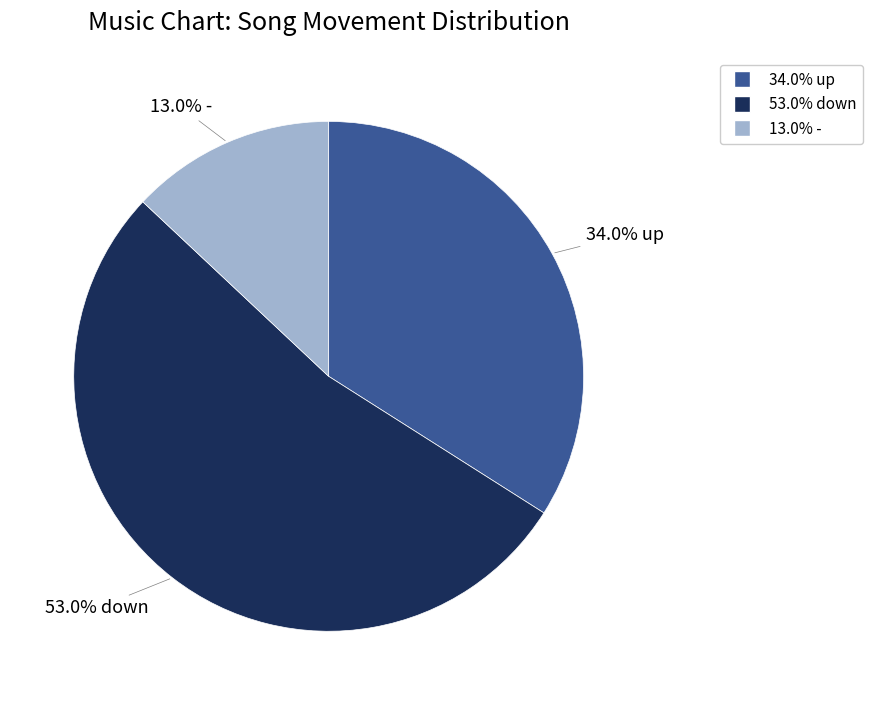

Is there a majority slice in this chart?

Yes